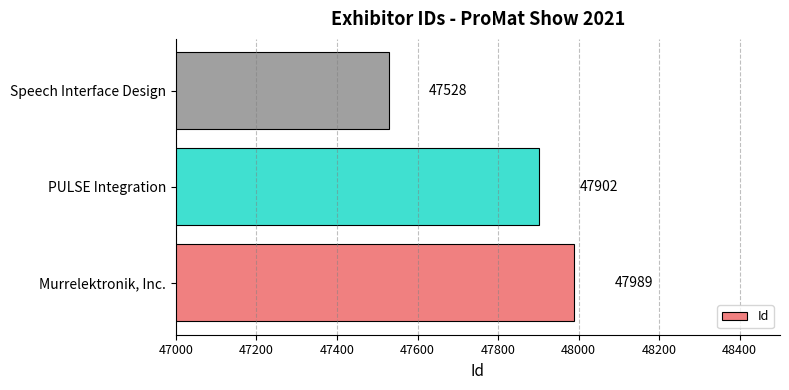

At which label is the value closest to 47758?

PULSE Integration